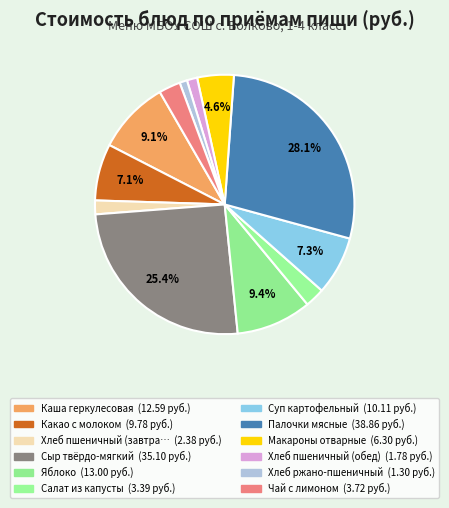

Count the number of slices in the pie.

12